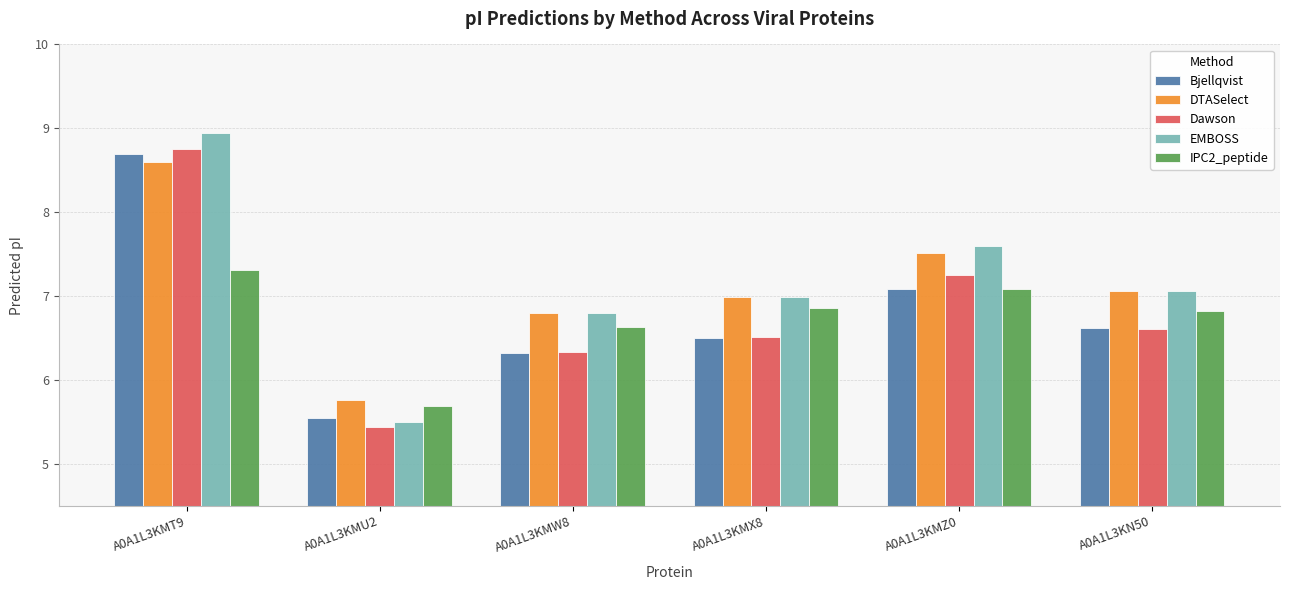

Between A0A1L3KMW8 and A0A1L3KMZ0, which series saw the biggest shift?

Dawson